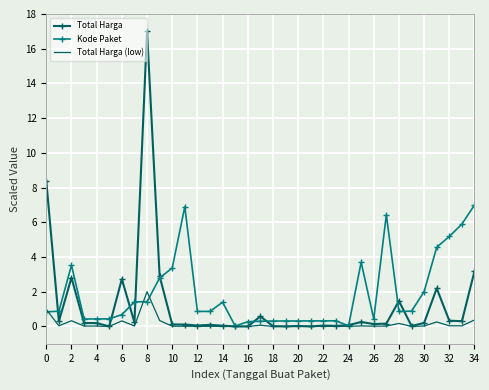

Which series has the largest range (max minus min)?

Total Harga